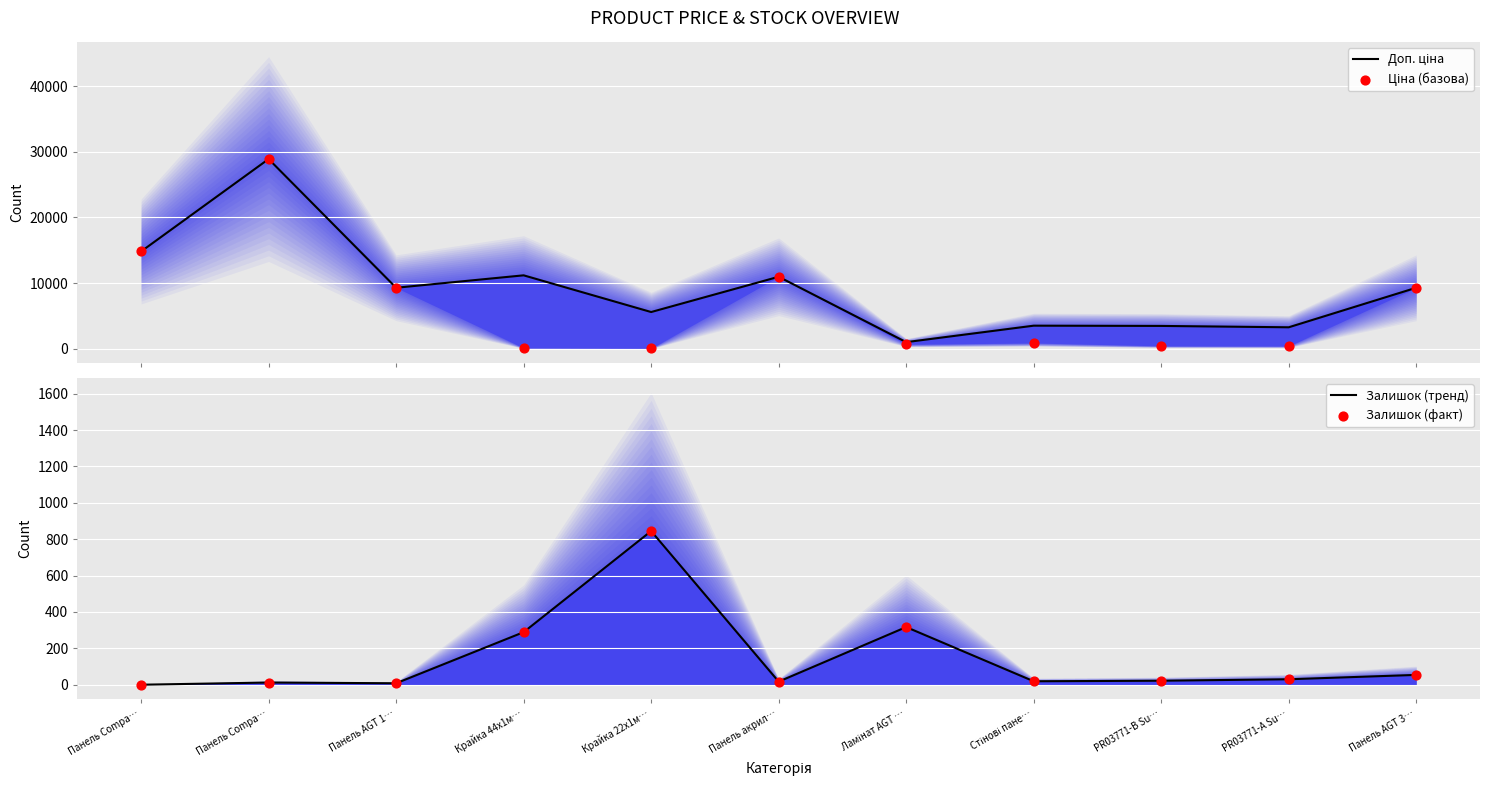

At which category is the sum across all series the highest?

Панель Compa…